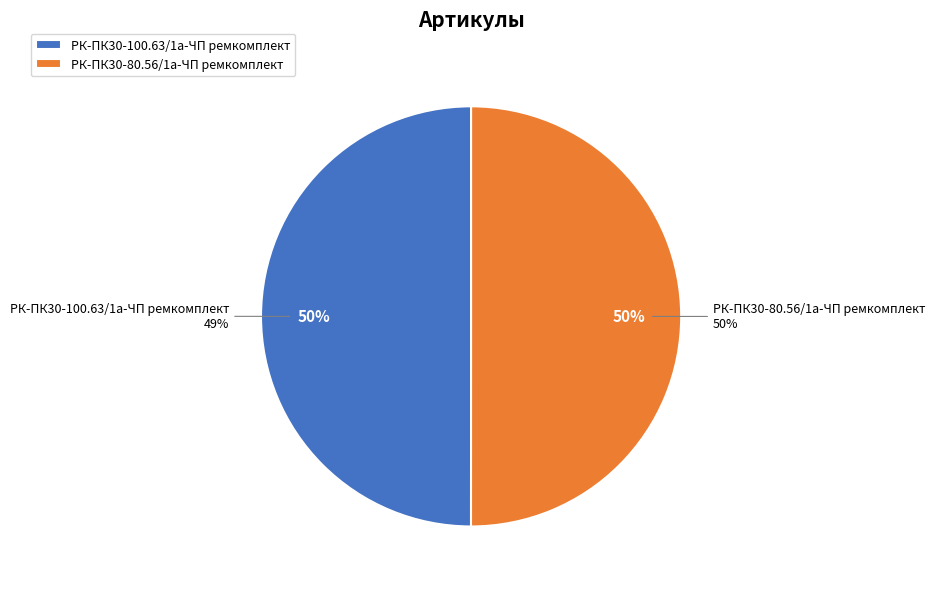

To the nearest percent, what portion does РК-ПК30-80.56/1а-ЧП ремкомплект represent?

50%